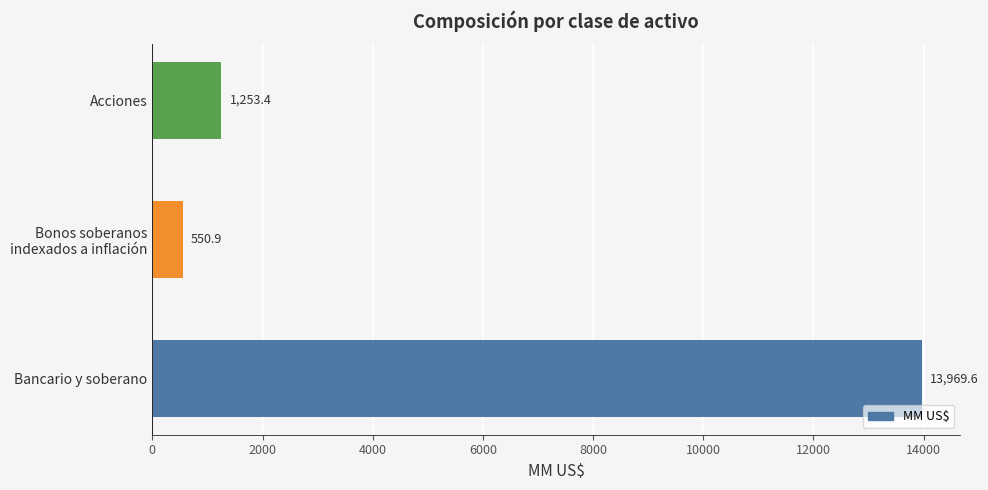

Rank the categories by value from lowest to highest.

Bonos soberanos
indexados a inflación, Acciones, Bancario y soberano